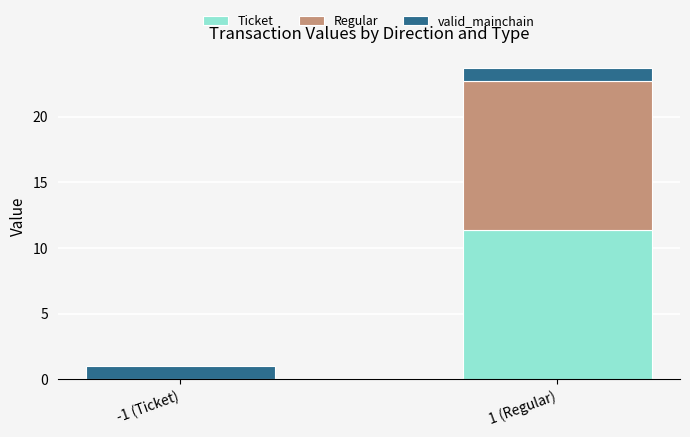

The Ticket series shows 0.0 at -1 (Ticket). True or false?

True